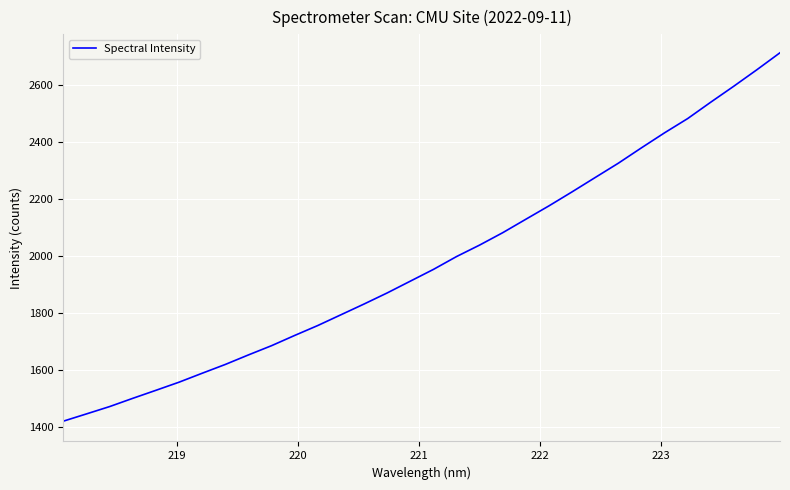

What is the smallest value displayed?

1421.1